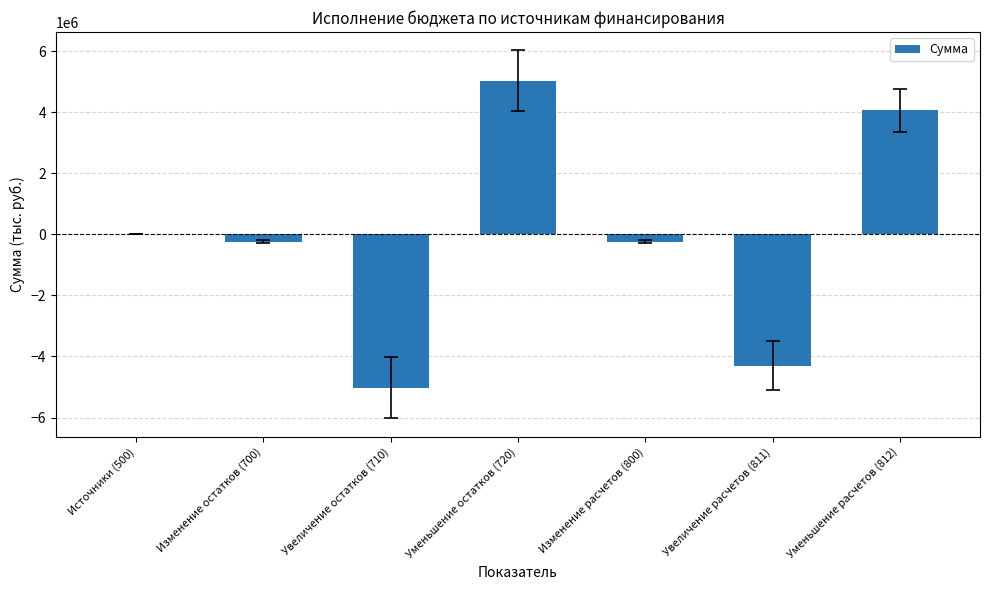

Reading right to left, extract all data points from this chart.

4064231.7	-4299996.7	-235765.1	5031238.4	-5024823.1	-235765.1	6415.2